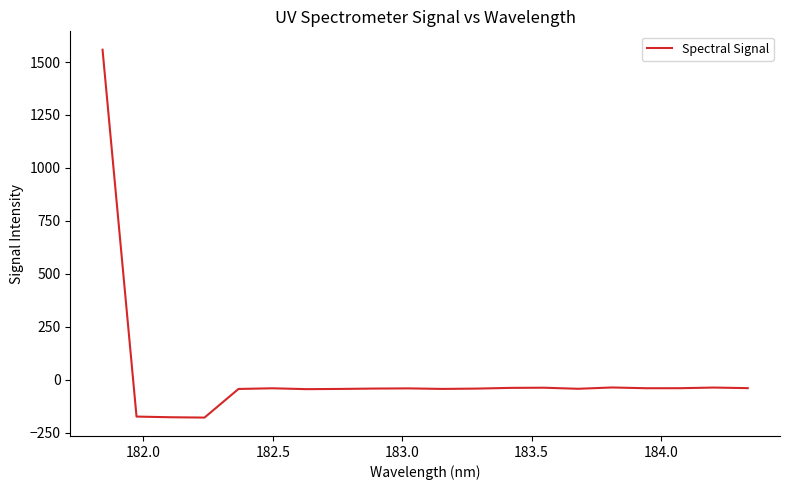

What is the difference between the maximum and minimum values?

1737.4